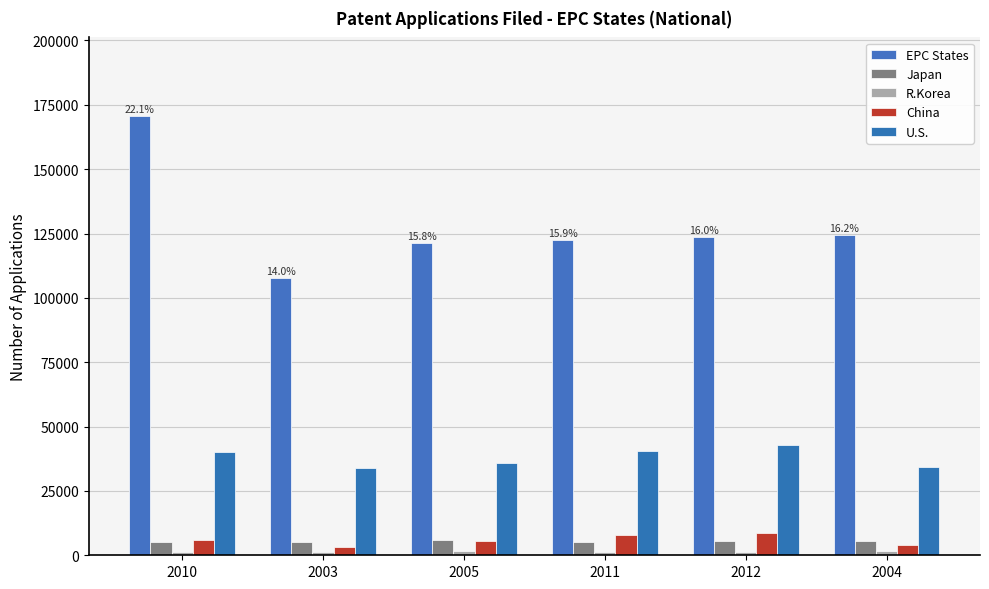

Reading right to left, list all the values displayed in this chart.

EPC States: 124470	123570	122642	121435	107632	170493
Japan: 5694	5477	5083	5903	5346	5224
R.Korea: 1523	1380	1292	1566	1391	1200
China: 4107	8683	8067	5431	3236	6042
U.S.: 34203	42727	40491	36020	34014	40266